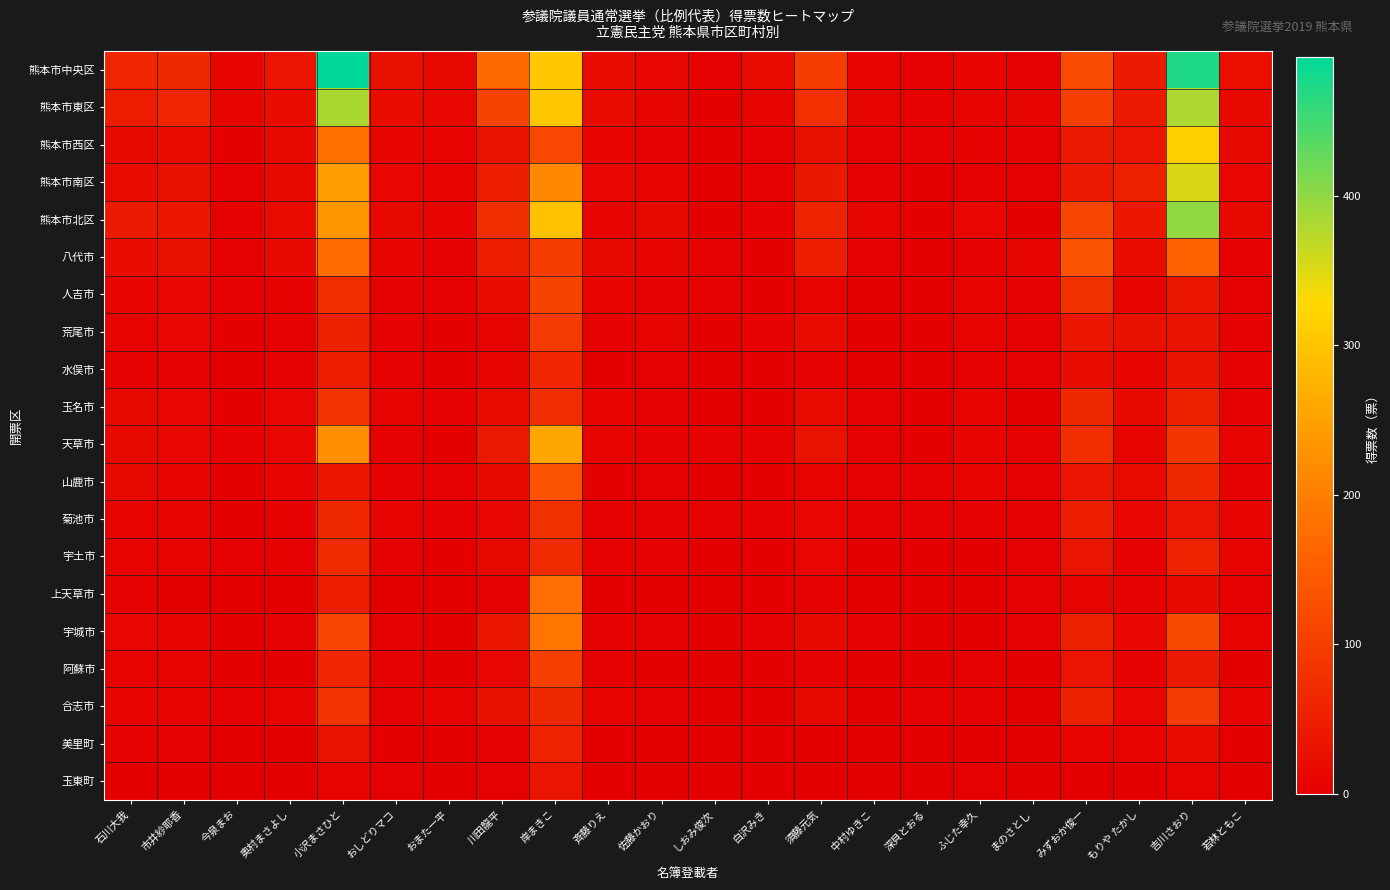

How many distinct data groups are displayed?

20